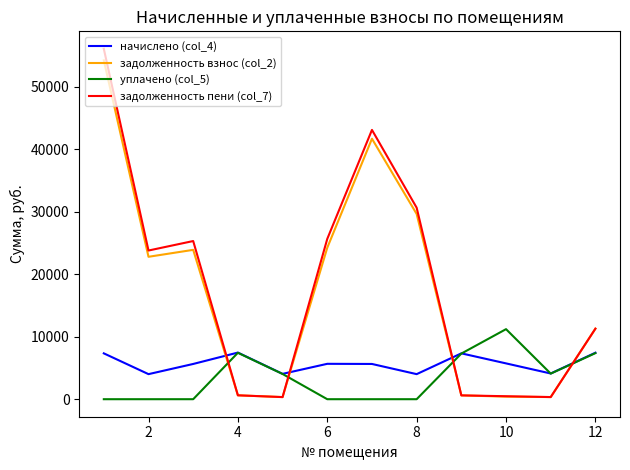

True or false: начислено (col_4) and задолженность пени (col_7) cross at least once.

True